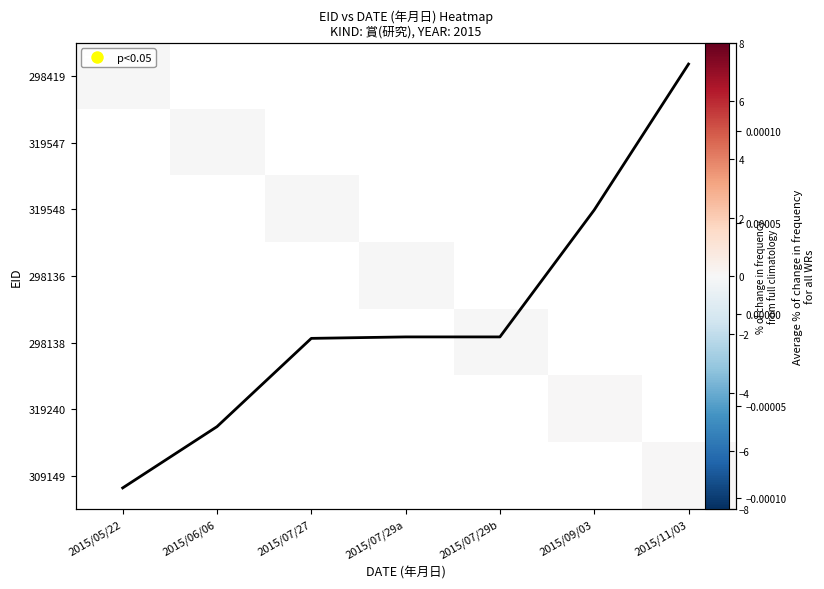

List the series in order of their peak value, highest first.

298419, 319547, 319548, 298136, 298138, 319240, 309149, Avg norm value